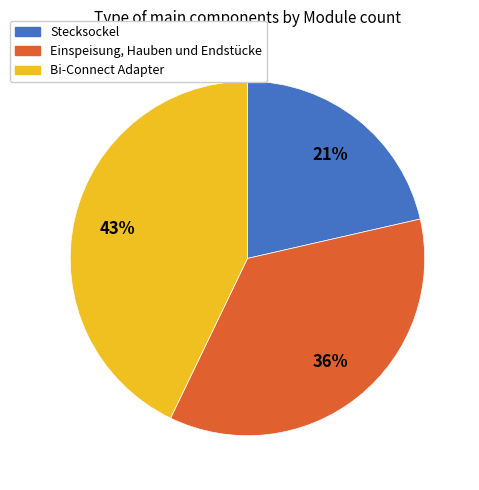

How many segments does this pie chart have?

3